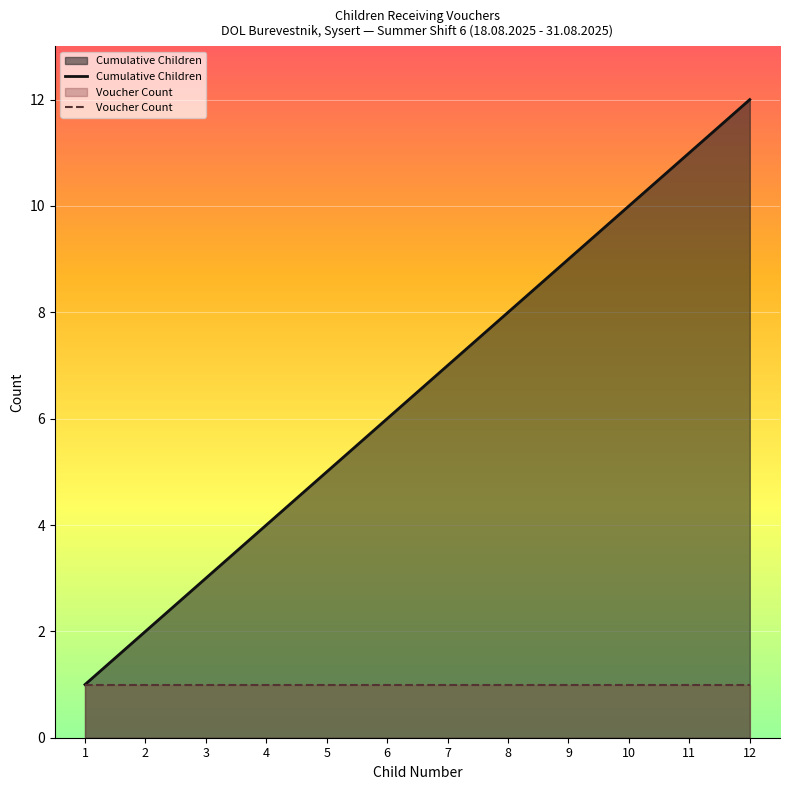

How many lines are shown in the chart?

2